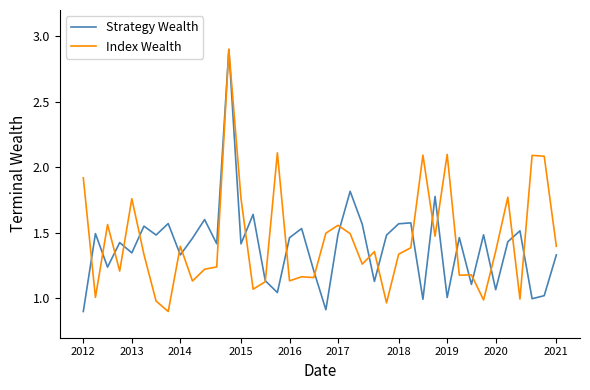

What is the maximum value shown in the chart?

2.9